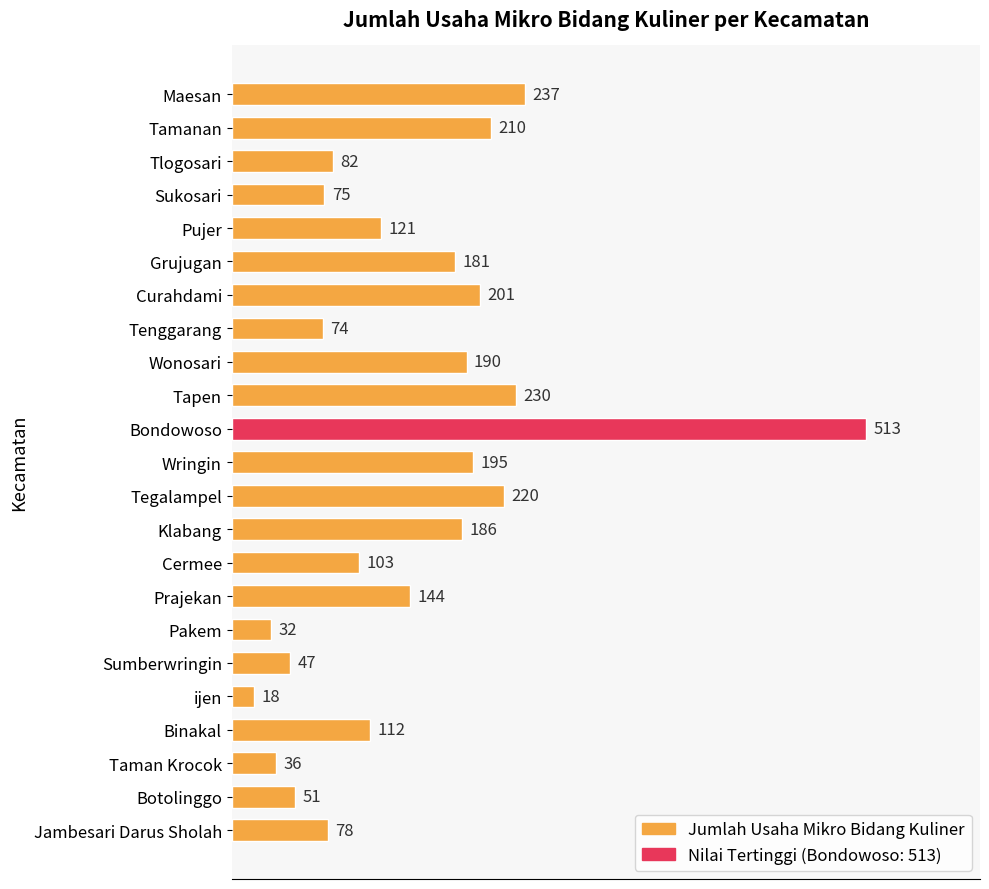

What is the minimum value shown in the chart?

18